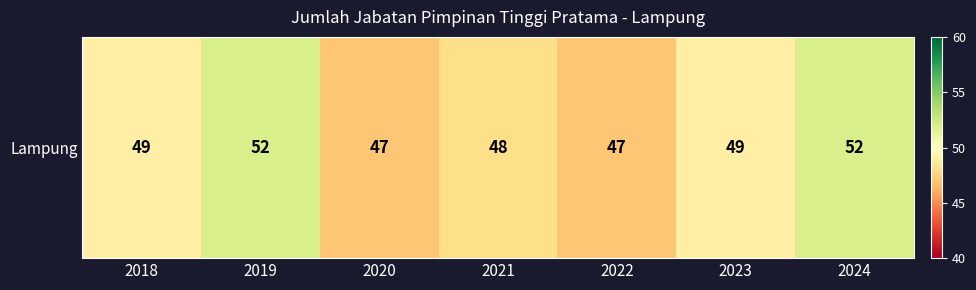

Between 2020 and 2024, which is larger?

2024